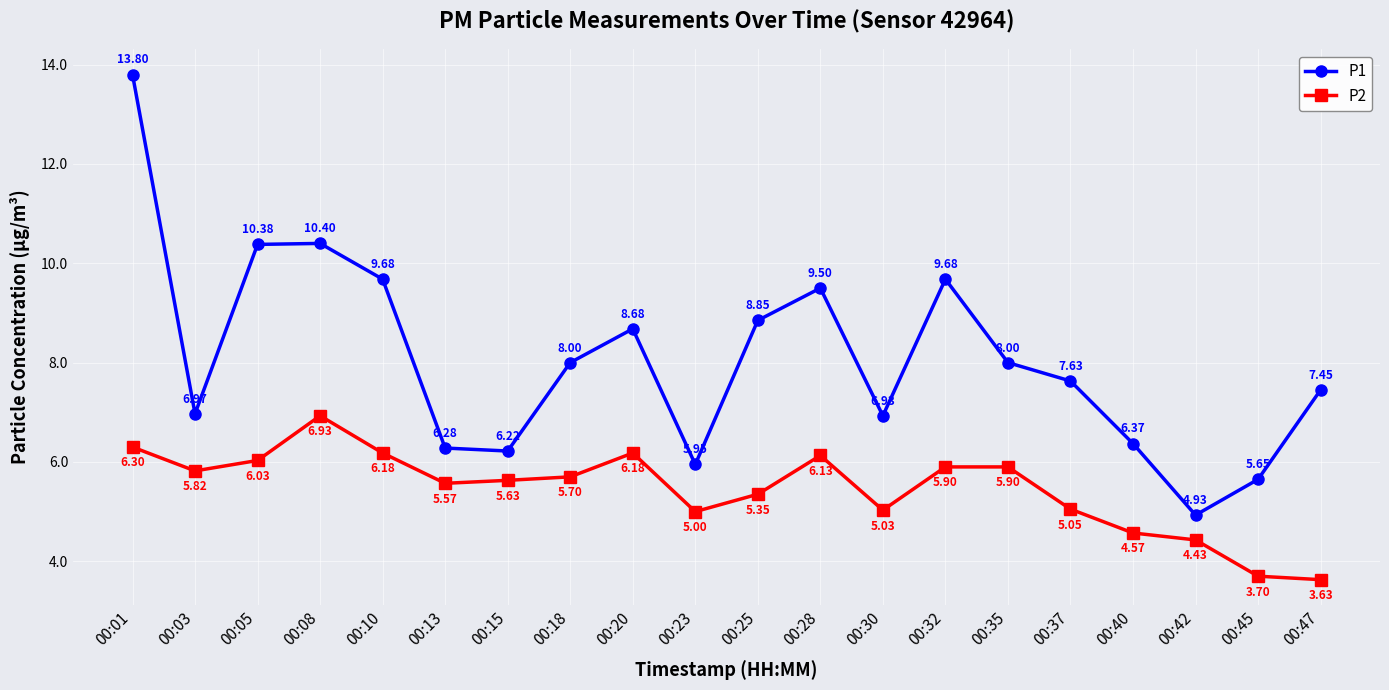

What is the value of the P2 point at the 19th from the left?

3.7